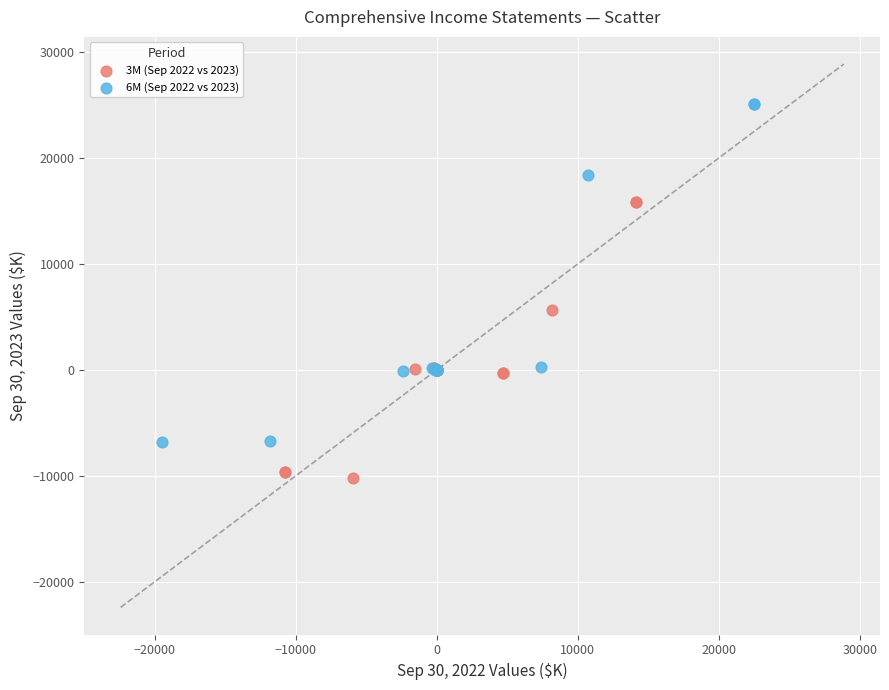

Which series reaches the minimum Y coordinate?

3M (Sep 2022 vs 2023)